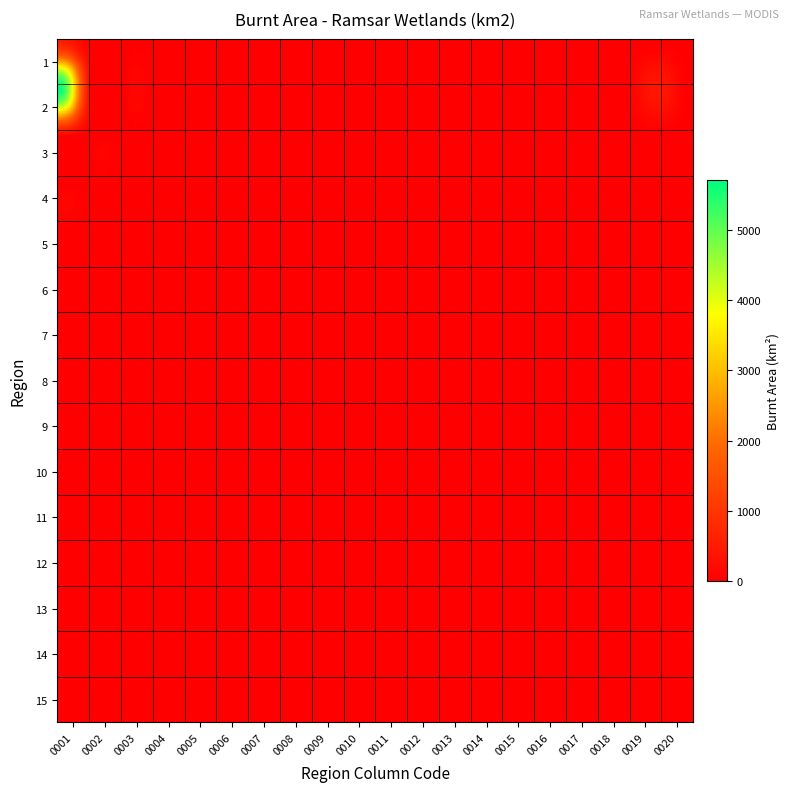

Reading left to right, what are all the values shown in this chart?

1: 556.0	0.0	0.0	0.0	0.0	0.0	0.0	0.0	0.0	0.0	0.0	0.0	0.1	0.0	0.0	0.0	0.0	0.0	12.7	0.0
2: 5706.9	0.0	0.0	1.0	0.0	0.0	0.0	1.2	0.0	0.0	0.0	0.0	0.0	0.0	0.1	0.3	2.9	0.0	425.3	0.0
3: 0.0	0.0	0.0	0.0	0.0	0.0	0.0	0.0	0.0	0.0	0.0	0.0	0.0	0.0	0.0	0.0	0.0	0.0	0.0	0.0
4: 0.0	0.0	0.0	0.0	0.0	0.0	0.0	0.0	0.0	0.0	0.0	0.0	0.0	0.0	0.0	0.0	0.0	0.0	0.0	0.0
5: 5.2	0.0	0.0	0.0	0.0	0.0	0.0	0.0	0.0	0.0	0.0	0.0	0.0	0.0	0.0	0.0	0.0	0.0	0.0	0.0
6: 0.0	0.0	0.0	0.0	0.0	0.0	0.0	0.0	0.0	0.0	0.0	0.0	0.0	0.0	0.0	0.0	0.0	0.0	0.0	0.0
7: 0.0	0.0	0.0	0.0	0.0	0.0	0.0	0.0	0.0	0.0	0.0	0.0	0.0	0.0	0.0	0.0	0.0	0.0	0.0	0.0
8: 0.0	0.0	0.0	0.0	0.0	0.0	0.0	0.0	0.0	0.0	0.0	0.0	0.0	0.0	0.0	0.0	0.0	0.0	0.0	0.0
9: 0.0	0.0	0.0	0.0	0.0	0.0	0.0	0.0	0.0	0.0	0.0	0.0	0.0	0.0	0.0	0.0	0.0	0.0	0.0	0.0
10: 0.0	0.0	0.0	0.0	0.0	0.0	0.0	0.0	0.0	0.0	0.0	0.0	0.0	0.0	0.0	0.0	0.0	0.0	0.0	0.0
11: 0.0	0.0	0.0	0.0	0.0	0.0	0.0	0.0	0.0	0.0	0.0	0.0	0.0	0.0	0.0	0.0	0.0	0.0	0.0	0.0
12: 0.0	0.0	0.0	0.0	0.0	0.0	0.0	0.0	0.0	0.0	0.0	0.0	0.0	0.0	0.0	0.0	0.0	0.0	0.0	0.0
13: 0.0	0.0	0.0	0.0	0.0	0.0	0.0	0.0	0.0	0.0	0.0	0.0	0.0	0.0	0.0	0.0	0.0	0.0	0.0	0.0
14: 0.0	0.0	0.0	0.0	0.0	0.0	0.0	0.0	0.0	0.0	0.0	0.0	0.0	0.0	0.0	0.0	0.0	0.0	0.0	0.0
15: 0.0	0.0	0.0	0.0	0.0	0.0	0.0	0.0	0.0	0.0	0.0	0.0	0.0	0.0	0.0	0.0	0.0	0.0	0.0	0.0